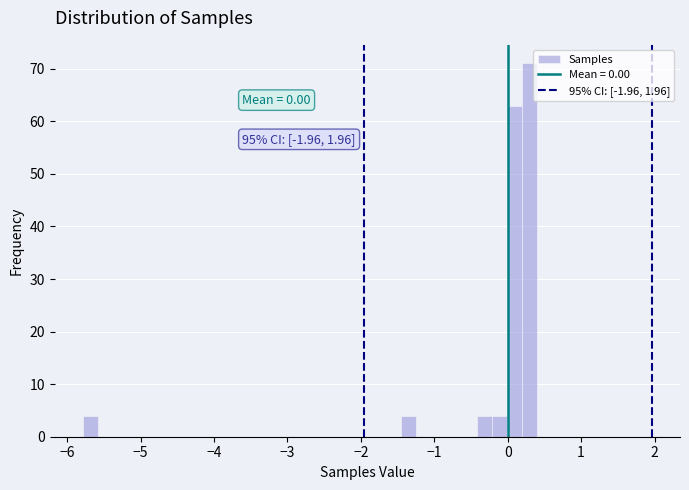

Around what value on the x-axis is the tallest bar? Give the approximate position of its centre, as read against the axis.

0.3